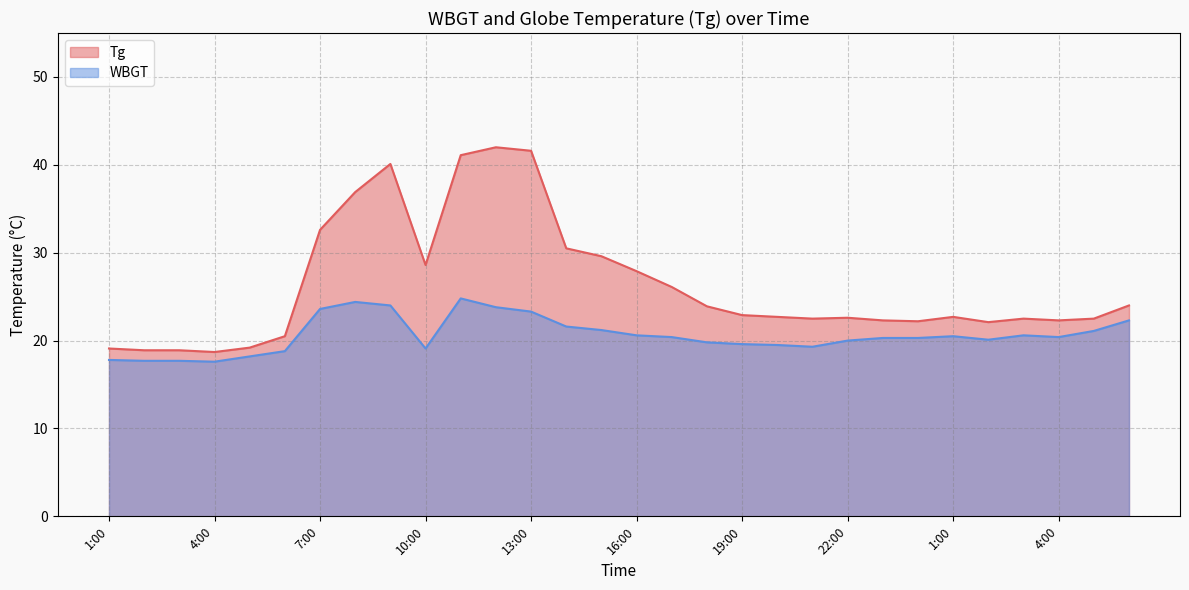

How many data points does each series have?

30